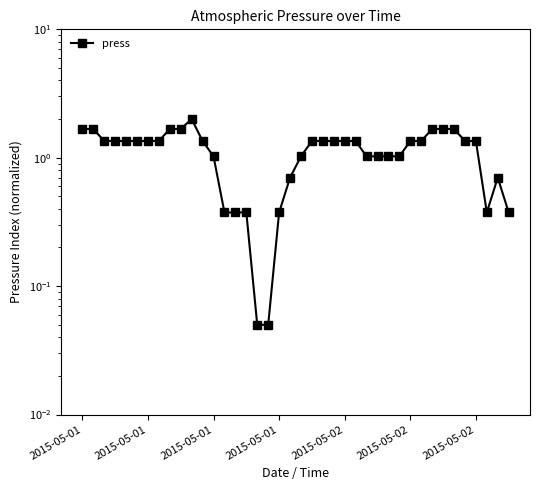

Is this an area chart (filled region under the line)?

No